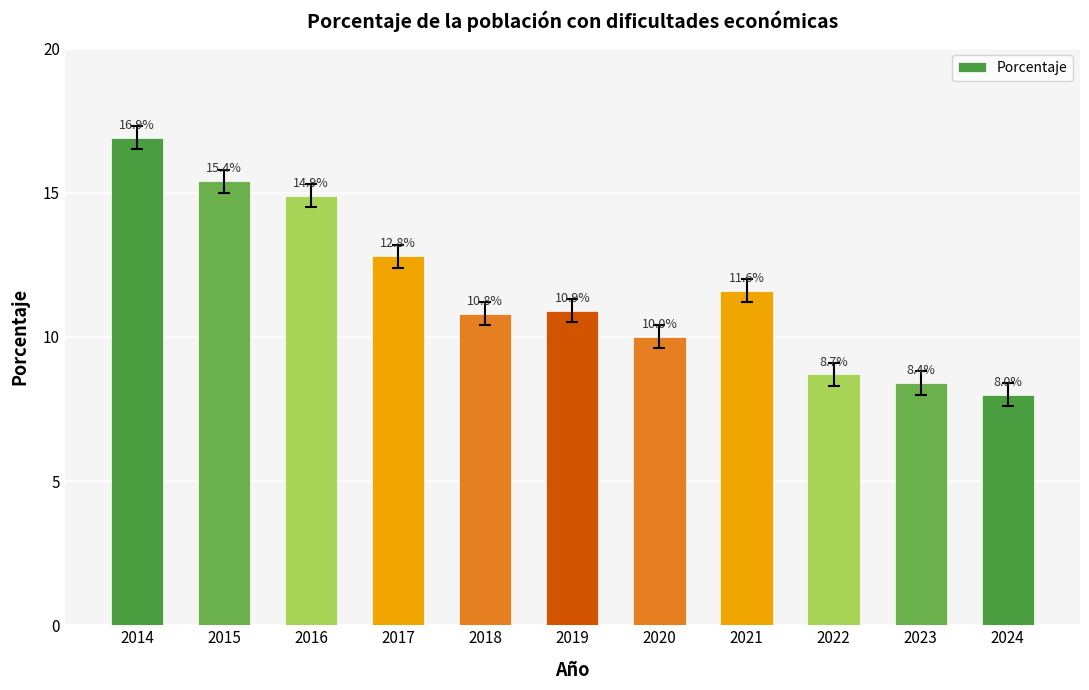

Reading left to right, list all the values displayed in this chart.

2014=16.9	2015=15.4	2016=14.9	2017=12.8	2018=10.8	2019=10.9	2020=10.0	2021=11.6	2022=8.7	2023=8.4	2024=8.0